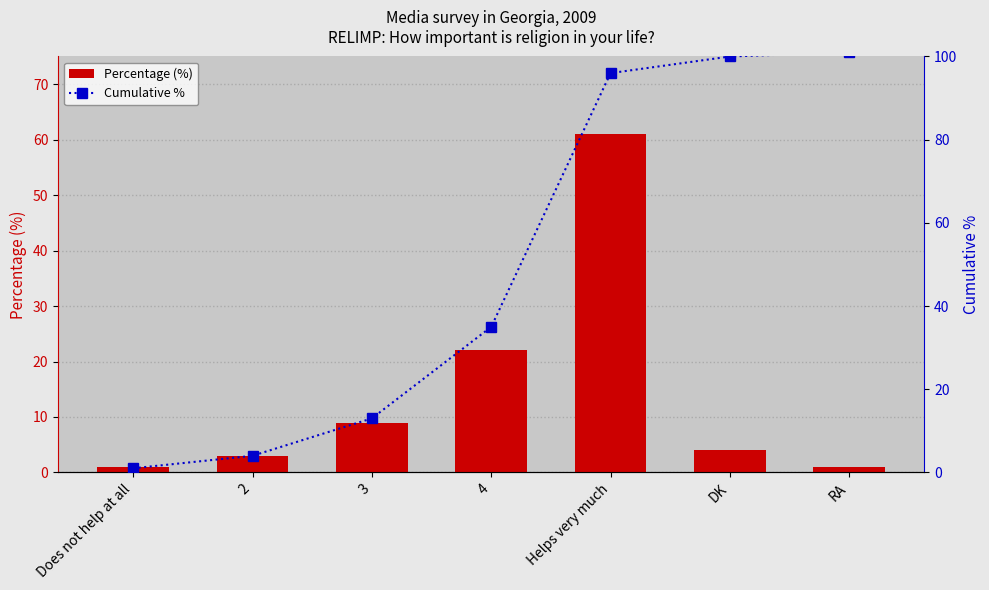

What is the minimum value shown in the chart?

1